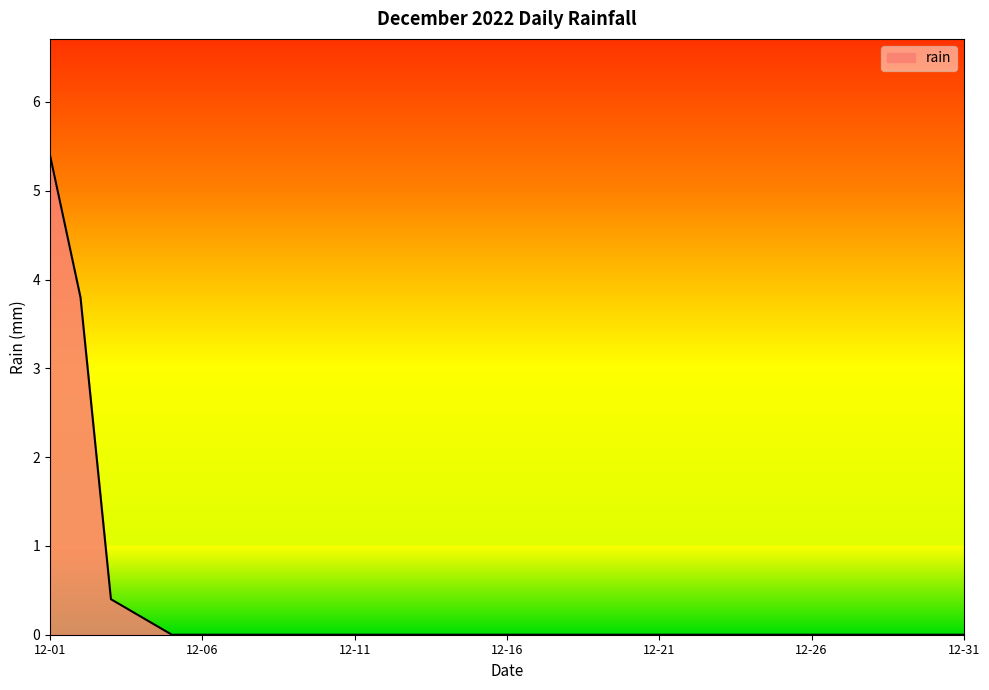

What is the maximum value shown in the chart?

5.4